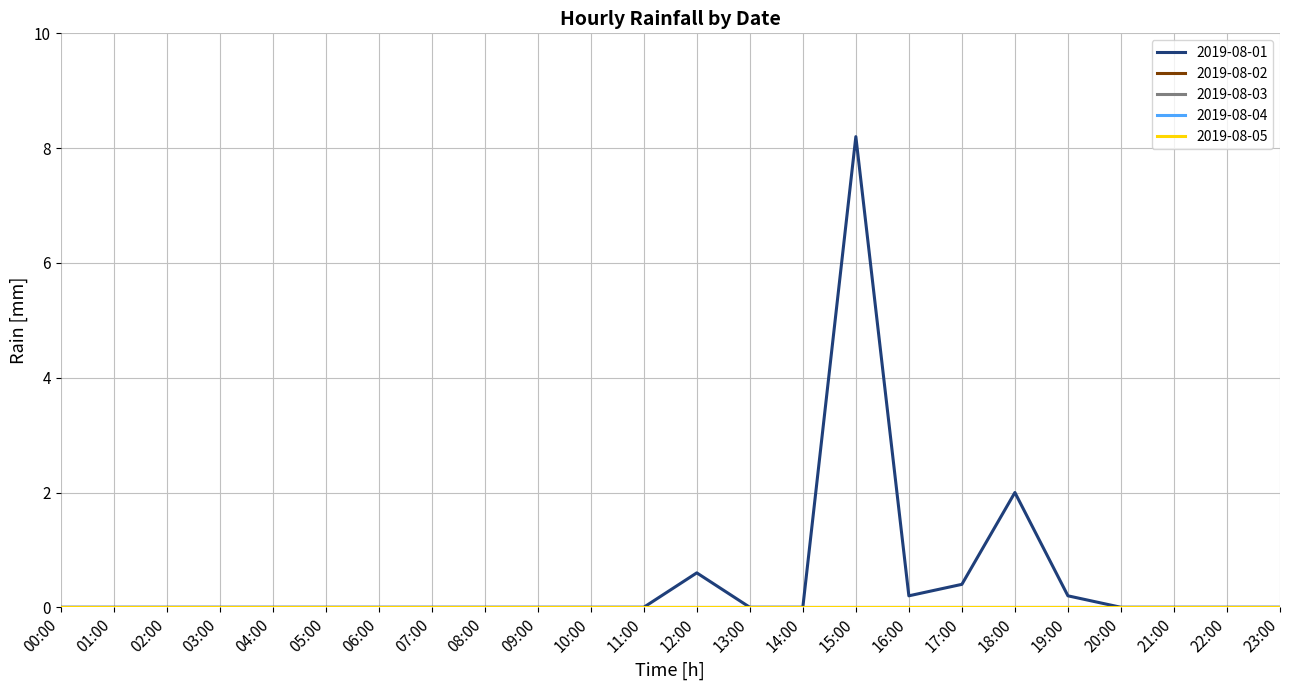

Reading left to right, transcribe all the data shown in this chart.

2019-08-01: 0.0	0.0	0.0	0.0	0.0	0.0	0.0	0.0	0.0	0.0	0.0	0.0	0.6	0.0	0.0	8.2	0.2	0.4	2.0	0.2	0.0	0.0	0.0	0.0
2019-08-02: 0.0	0.0	0.0	0.0	0.0	0.0	0.0	0.0	0.0	0.0	0.0	0.0	0.0	0.0	0.0	0.0	0.0	0.0	0.0	0.0	0.0	0.0	0.0	0.0
2019-08-03: 0.0	0.0	0.0	0.0	0.0	0.0	0.0	0.0	0.0	0.0	0.0	0.0	0.0	0.0	0.0	0.0	0.0	0.0	0.0	0.0	0.0	0.0	0.0	0.0
2019-08-04: 0.0	0.0	0.0	0.0	0.0	0.0	0.0	0.0	0.0	0.0	0.0	0.0	0.0	0.0	0.0	0.0	0.0	0.0	0.0	0.0	0.0	0.0	0.0	0.0
2019-08-05: 0.0	0.0	0.0	0.0	0.0	0.0	0.0	0.0	0.0	0.0	0.0	0.0	0.0	0.0	0.0	0.0	0.0	0.0	0.0	0.0	0.0	0.0	0.0	0.0